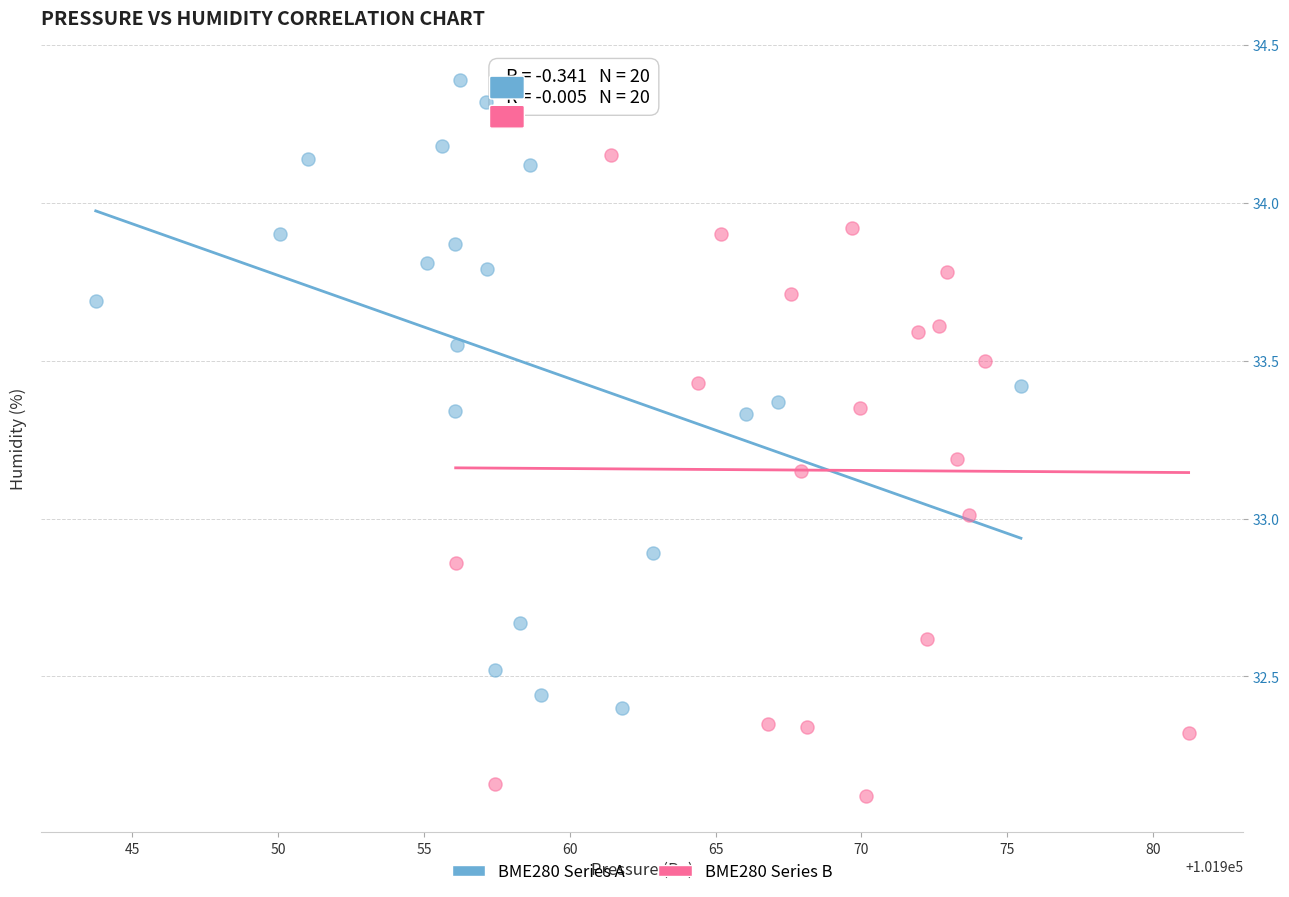

Which series contains the highest Y value?

BME280 Series A